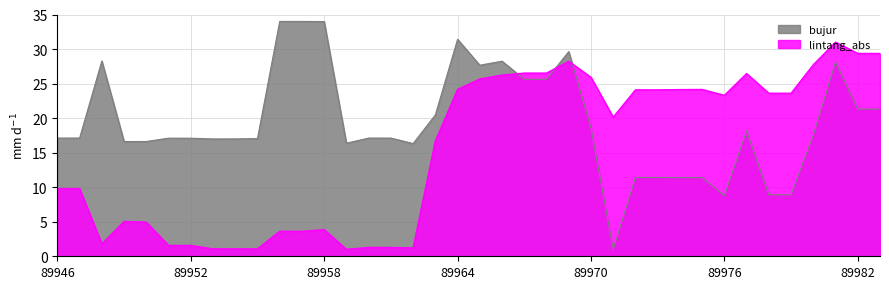

How many interior local peaks does the lintang_abs series have?

12